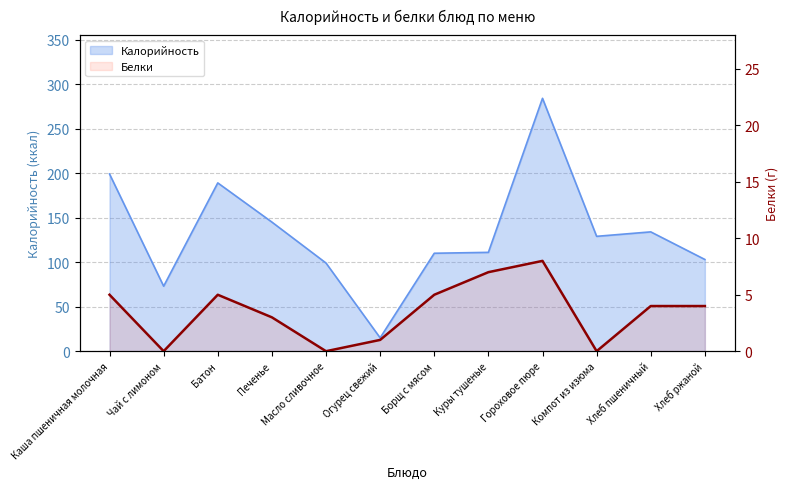

The value of Белки at Борщ с мясом is 5. True or false?

True